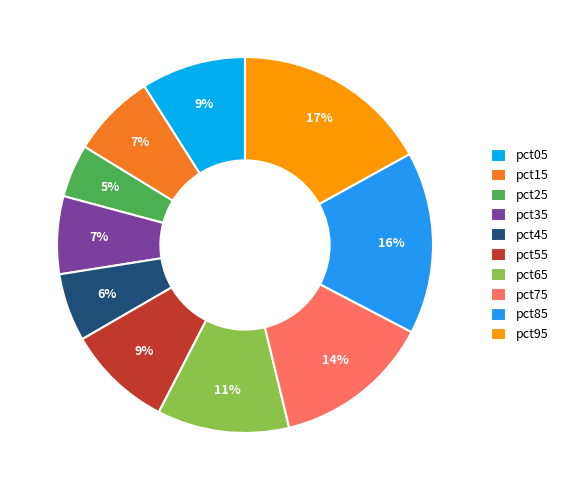

Which category has the biggest portion of the pie?

pct95